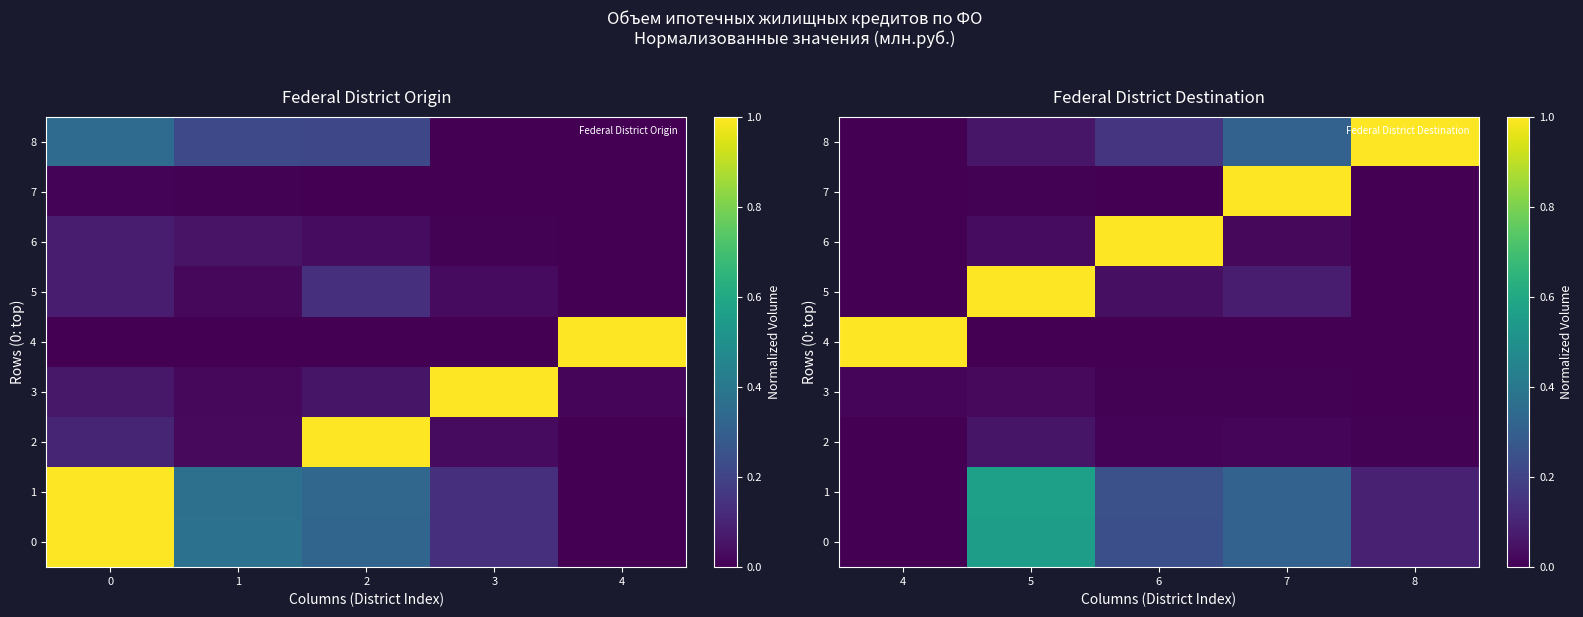

Which has a higher value, 5 or 6?

5